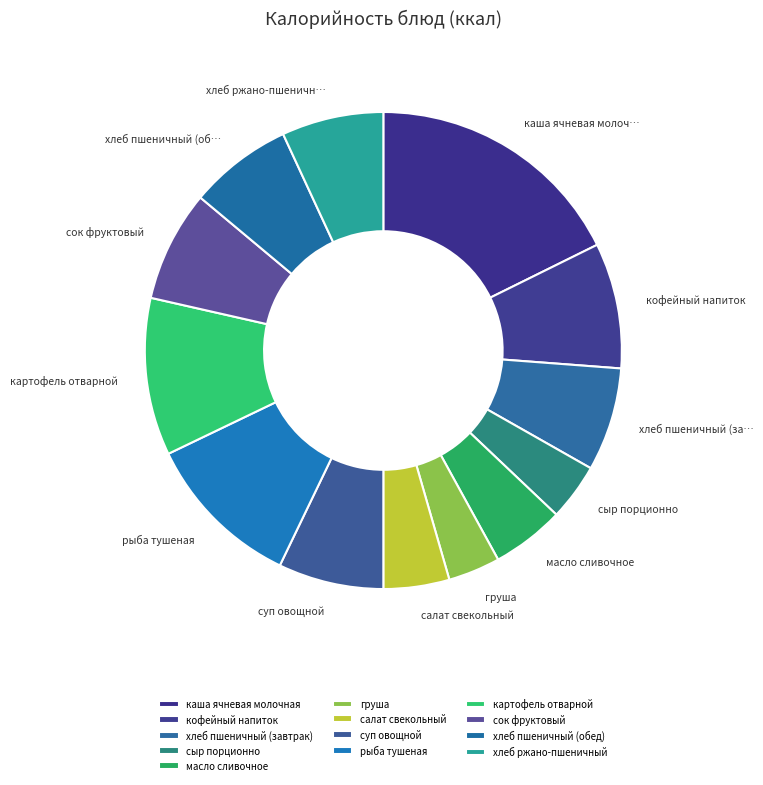

Between хлеб ржано-пшеничный and суп овощной, which is larger?

суп овощной